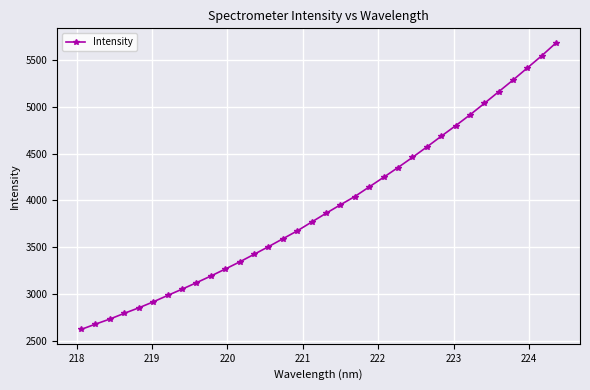

What is the difference between the maximum and second lowest values?

3007.3